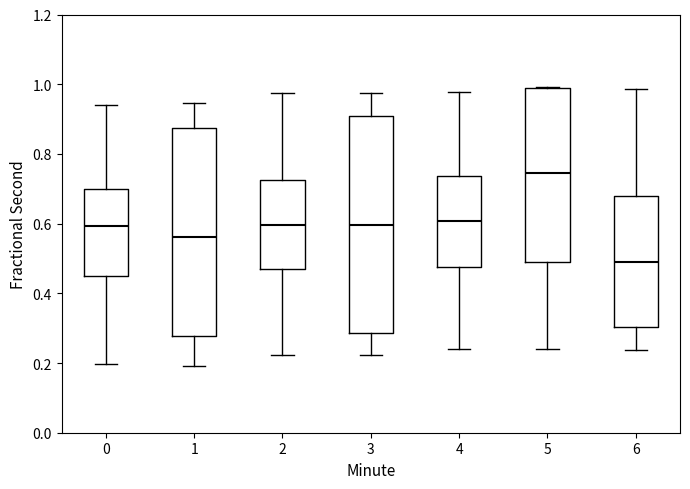

Which box has the lowest median line?

6